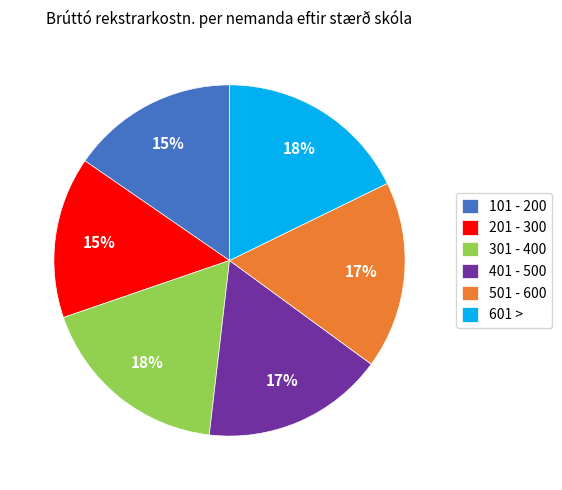

Is it true that 501 - 600 is 9% of the pie?

False